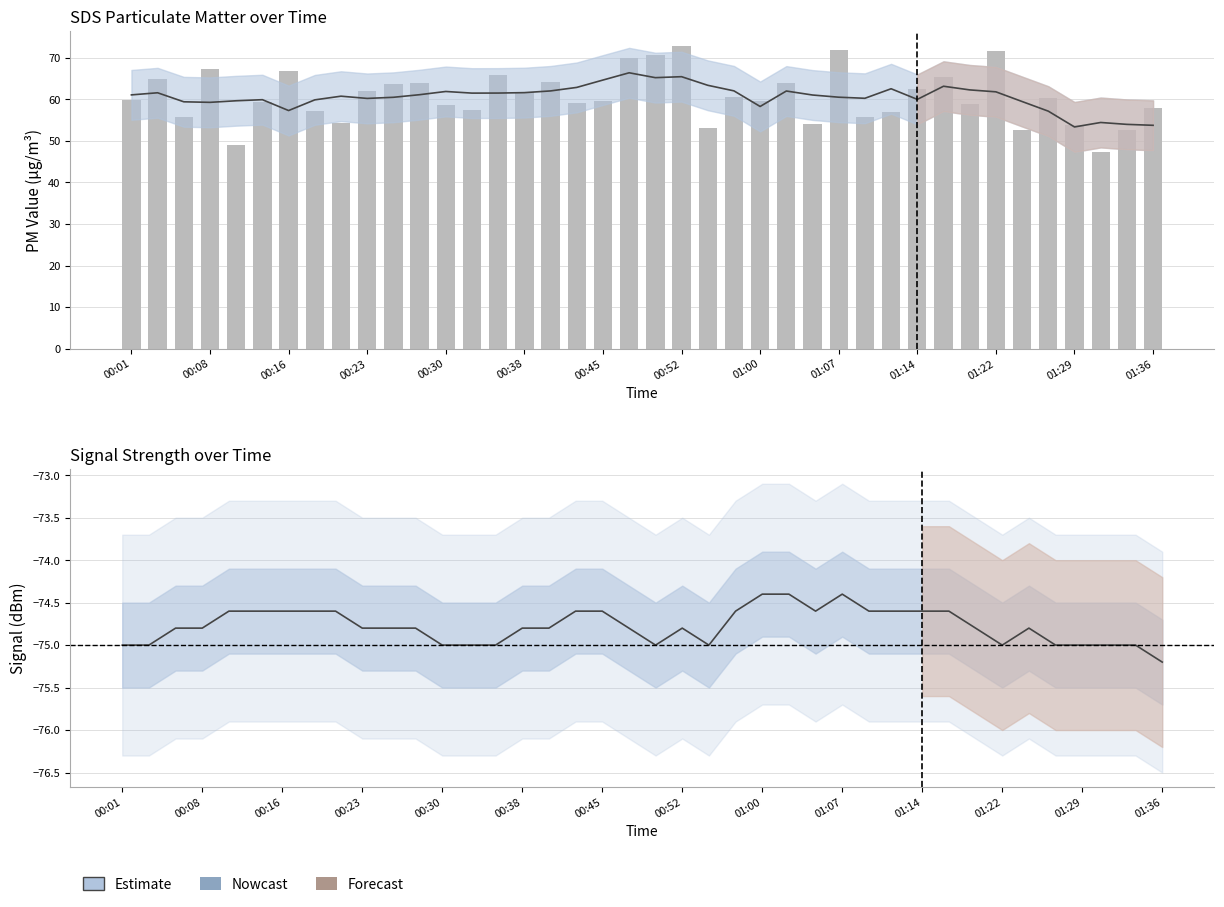

What is the minimum value shown in the chart?

-75.2